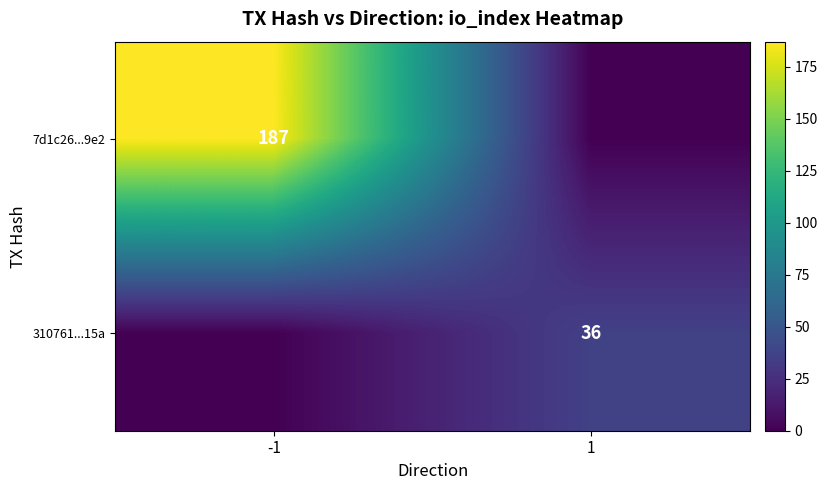

The value of 7d1c26...9e2 at -1 is 249. True or false?

False